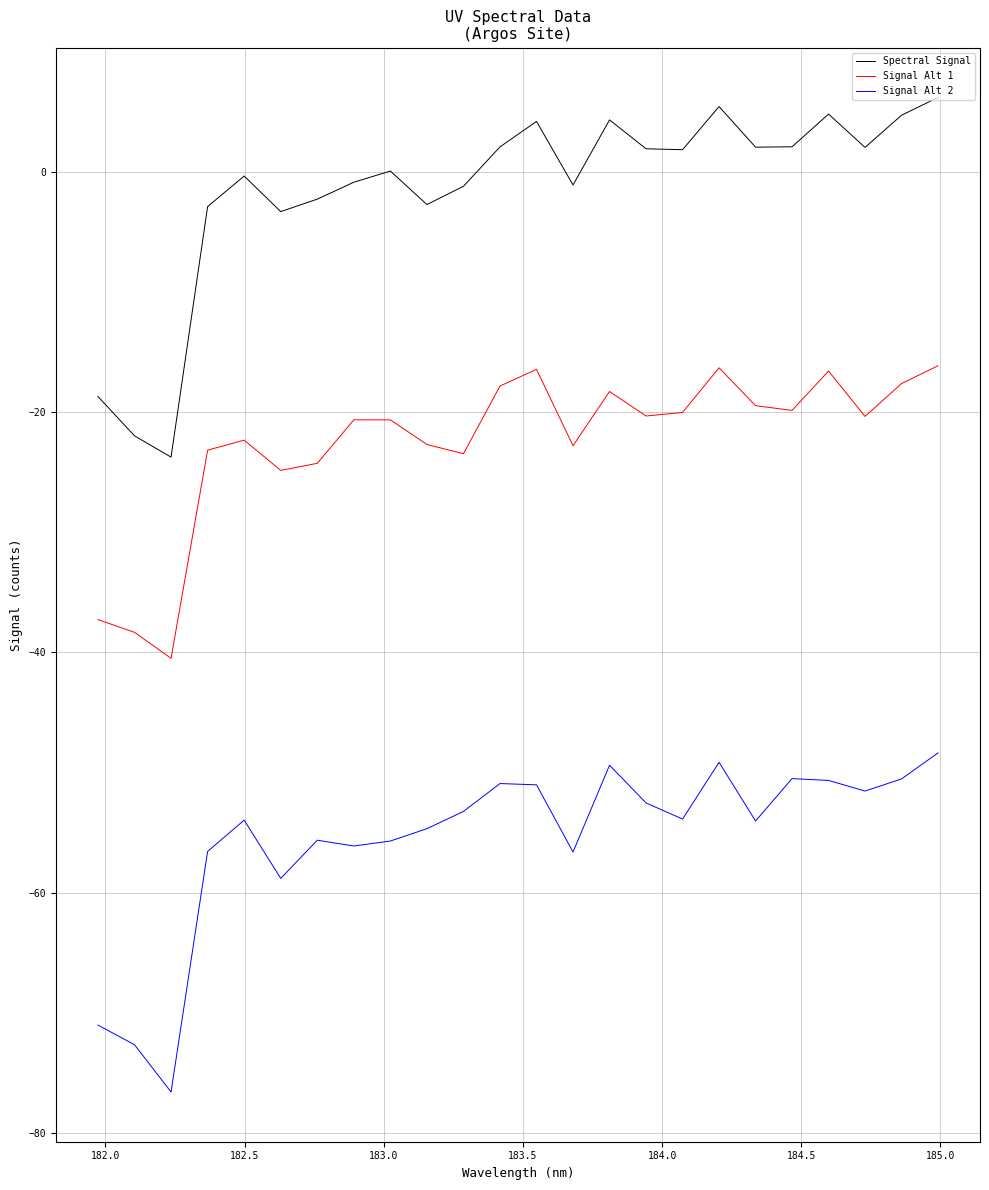

Which series has the largest range (max minus min)?

Spectral Signal